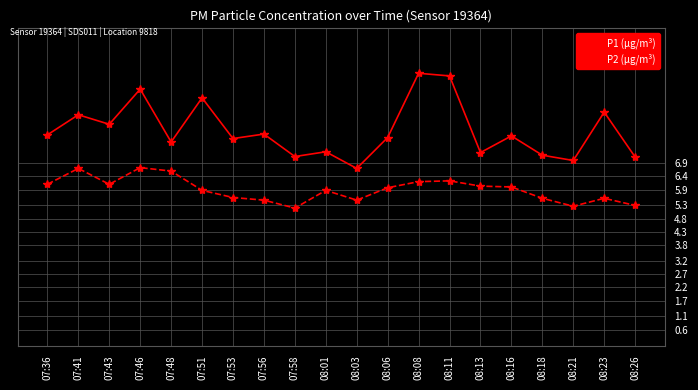

True or false: P2 (µg/m³) has more than 0 interior local peaks.

True